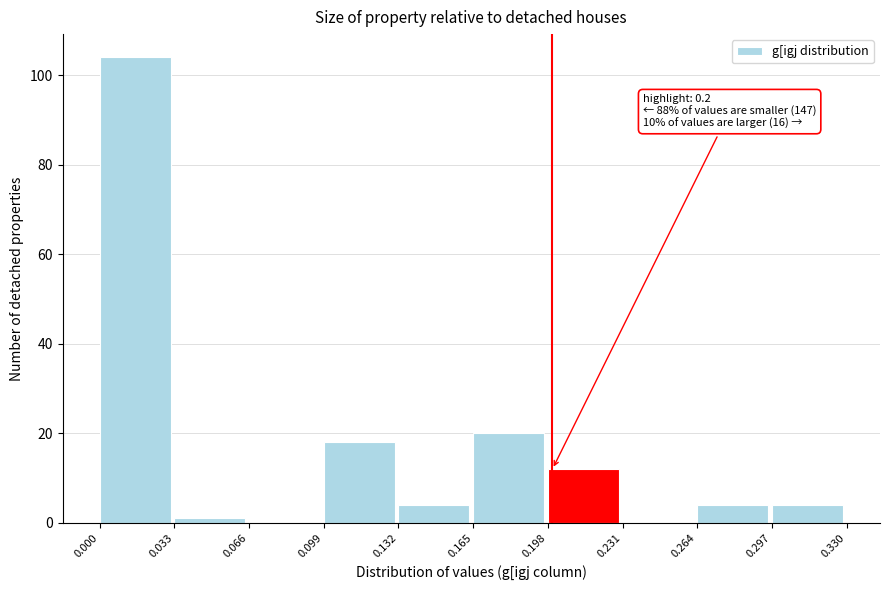

Which range on the x-axis has the tallest bar?

0.000 to 0.033